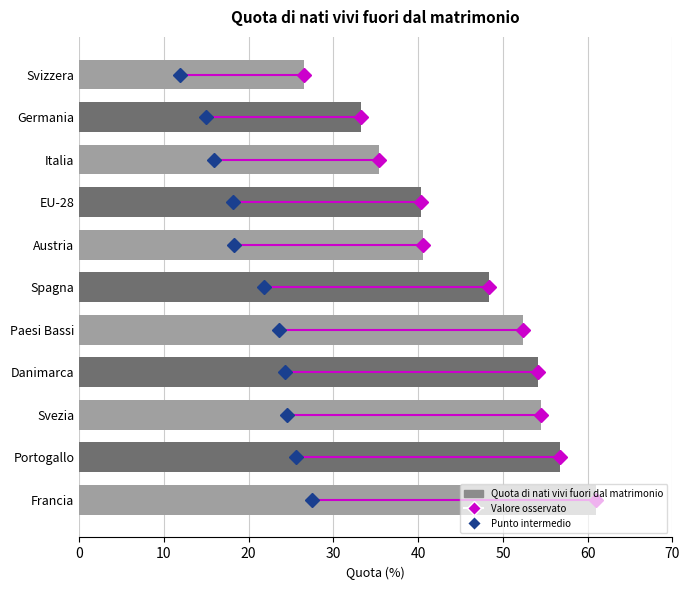

What is the approximate value at Danimarca?

54.1